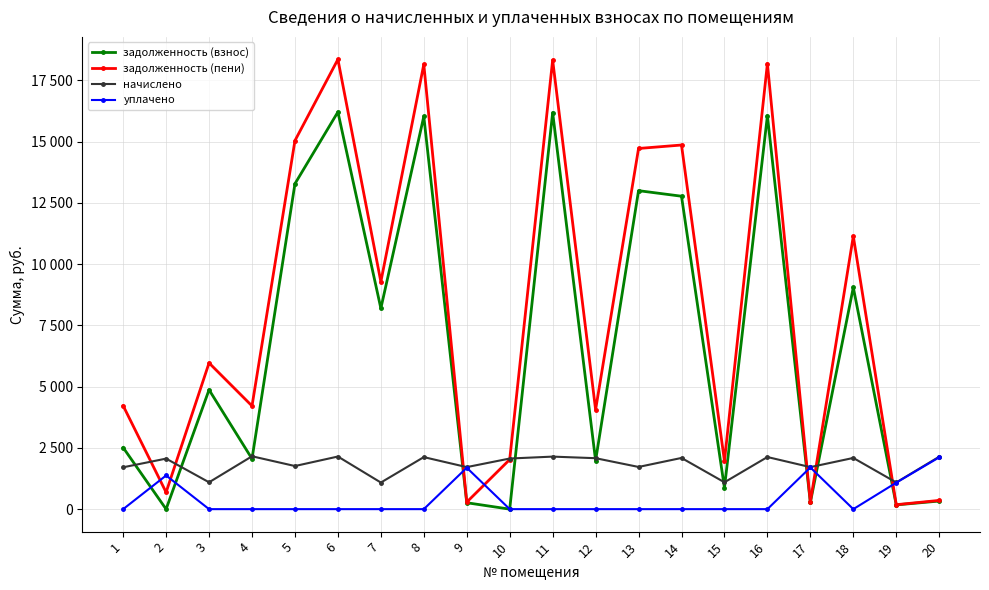

Reading left to right, what are all the values shown in this chart?

задолженность (взнос): 1=2511.6	2=0.0	3=4868.8	4=2054.2	5=13276.6	6=16204.1	7=8191.9	8=16024.3	9=261.0	10=0.0	11=16178.4	12=1979.6	13=12994.1	14=12767.5	15=869.4	16=16050.0	17=272.1	18=9047.7	19=173.4	20=330.3
задолженность (пени): 1=4219.4	2=687.2	3=5964.2	4=4211.0	5=15035.4	6=18350.8	7=9277.1	8=18147.2	9=285.9	10=2023.8	11=18321.7	12=4058.3	13=14715.5	14=14856.4	15=1964.8	16=18176.3	17=285.8	18=11136.5	19=181.6	20=356.3
начислено: 1=1707.8	2=2061.6	3=1095.4	4=2156.9	5=1758.8	6=2146.7	7=1085.2	8=2122.9	9=1714.6	10=2065.0	11=2143.3	12=2078.6	13=1721.4	14=2088.8	15=1095.4	16=2126.3	17=1714.6	18=2088.8	19=1088.6	20=2139.8
уплачено: 1=0.0	2=1373.6	3=0.0	4=0.0	5=0.0	6=0.0	7=0.0	8=0.0	9=1689.8	10=0.0	11=0.0	12=0.0	13=0.0	14=0.0	15=0.0	16=0.0	17=1701.0	18=0.0	19=1080.4	20=2113.9